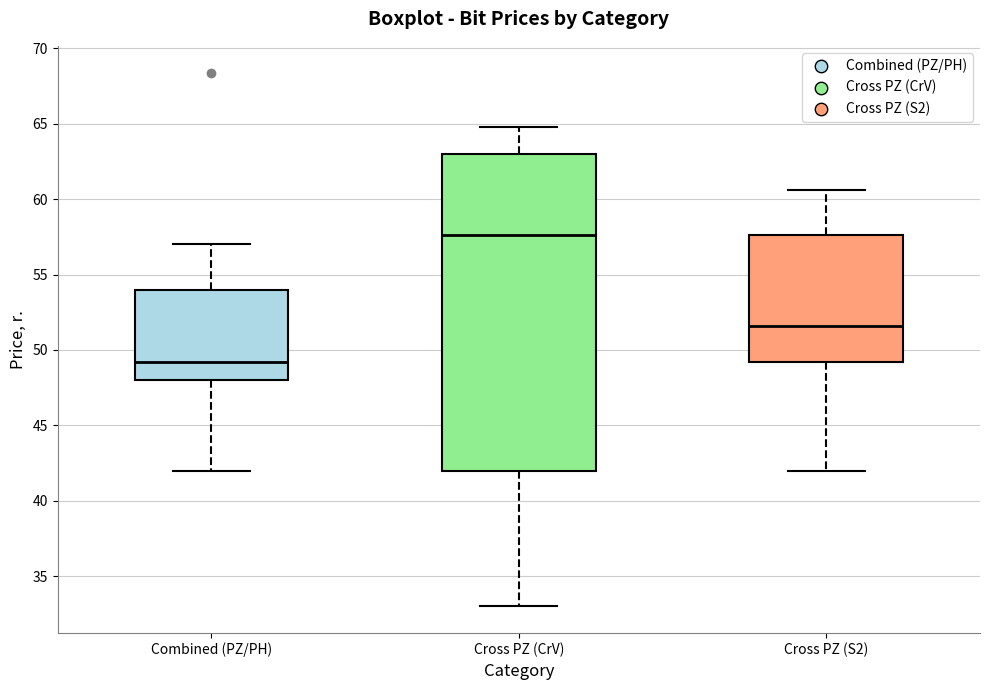

Reading left to right, read every box against the y-axis: the position of its median line, the range the box covers, and the ends of its whiskers. The values are not printed on the chart, so give them approximately, as read against the axis.

Combined (PZ/PH): median 49.0, box 48.0 to 54.0, whiskers 42.0 to 57.0
Cross PZ (CrV): median 57.5, box 42.0 to 63.0, whiskers 33.0 to 65.0
Cross PZ (S2): median 51.5, box 49.0 to 57.5, whiskers 42.0 to 60.5